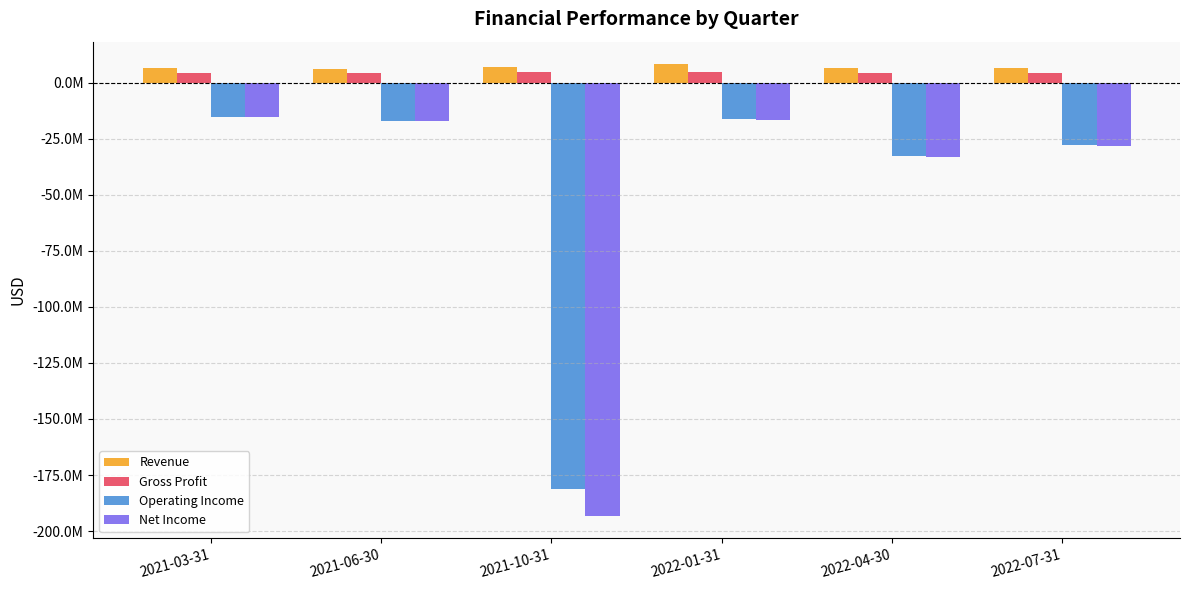

What is the value of the Revenue bar at the 3rd from the left?

6913000